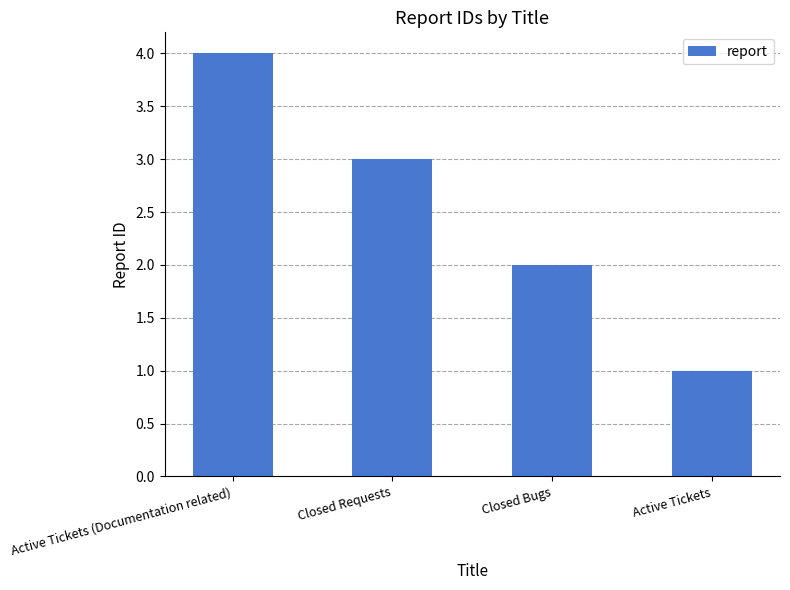

Which category has the lowest value across all series?

Active Tickets